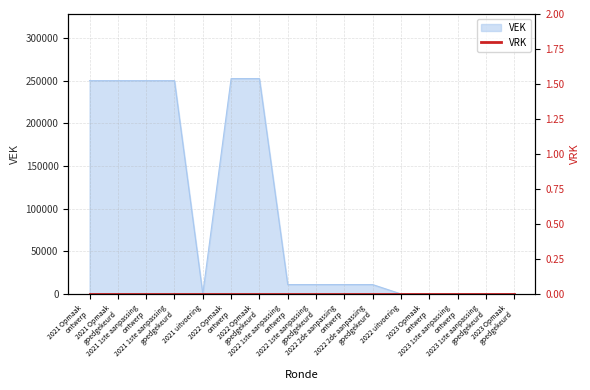

What is the highest value of the VEK series?

252412